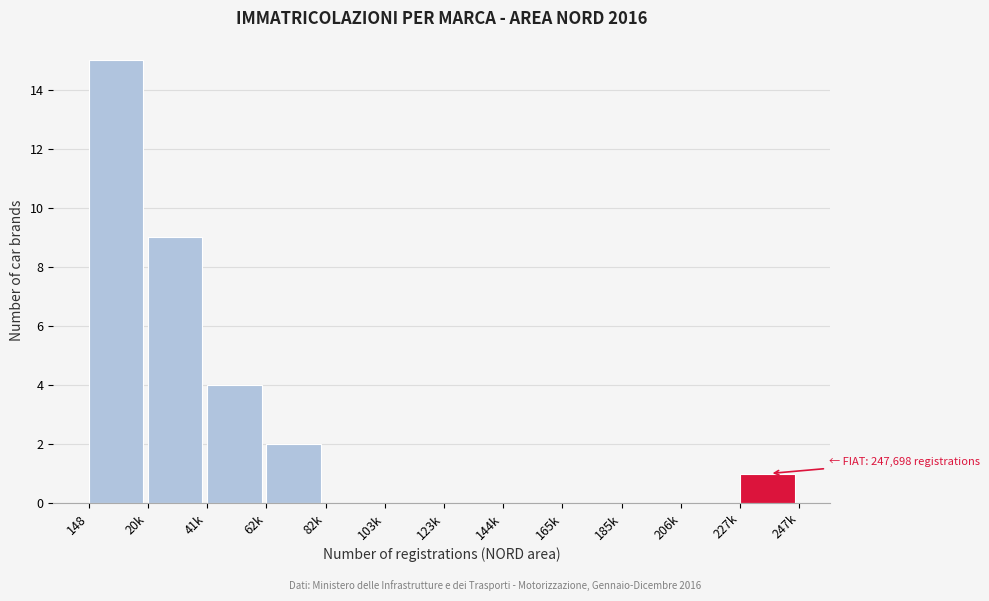

Reading right to left, list all the values displayed in this chart.

227k=1	206k=0	185k=0	165k=0	144k=0	123k=0	103k=0	82k=0	62k=2	41k=4	20k=9	148=15